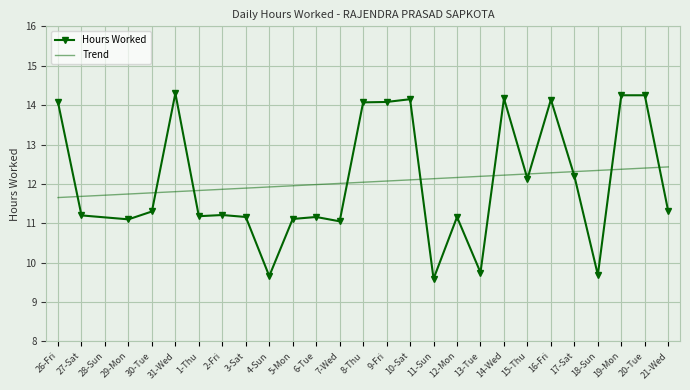

After their last crossing, which series has the higher values: Trend or Hours Worked?

Trend